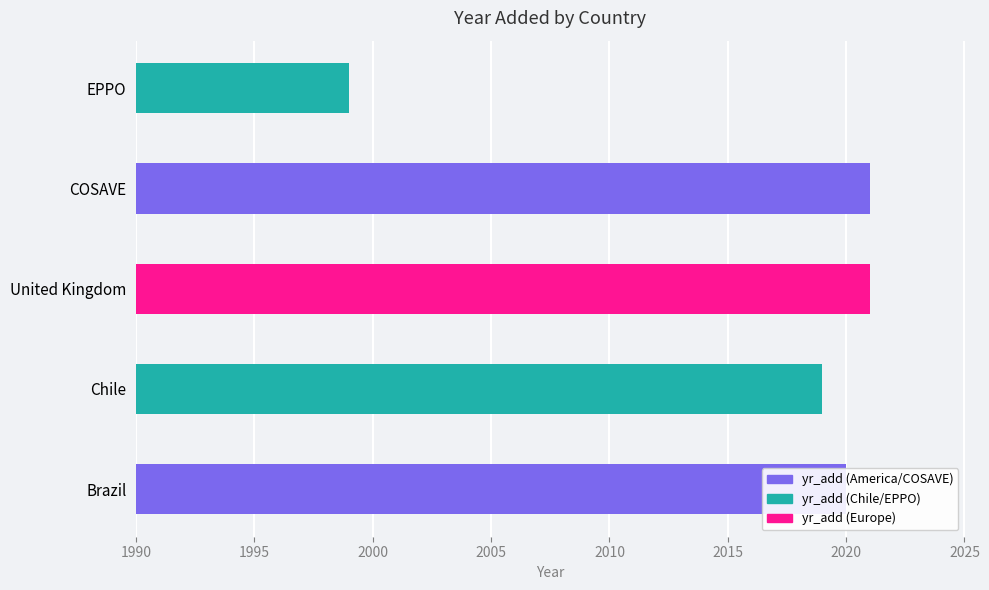

Reading left to right, transcribe all the data shown in this chart.

2020	2019	2021	2021	1999